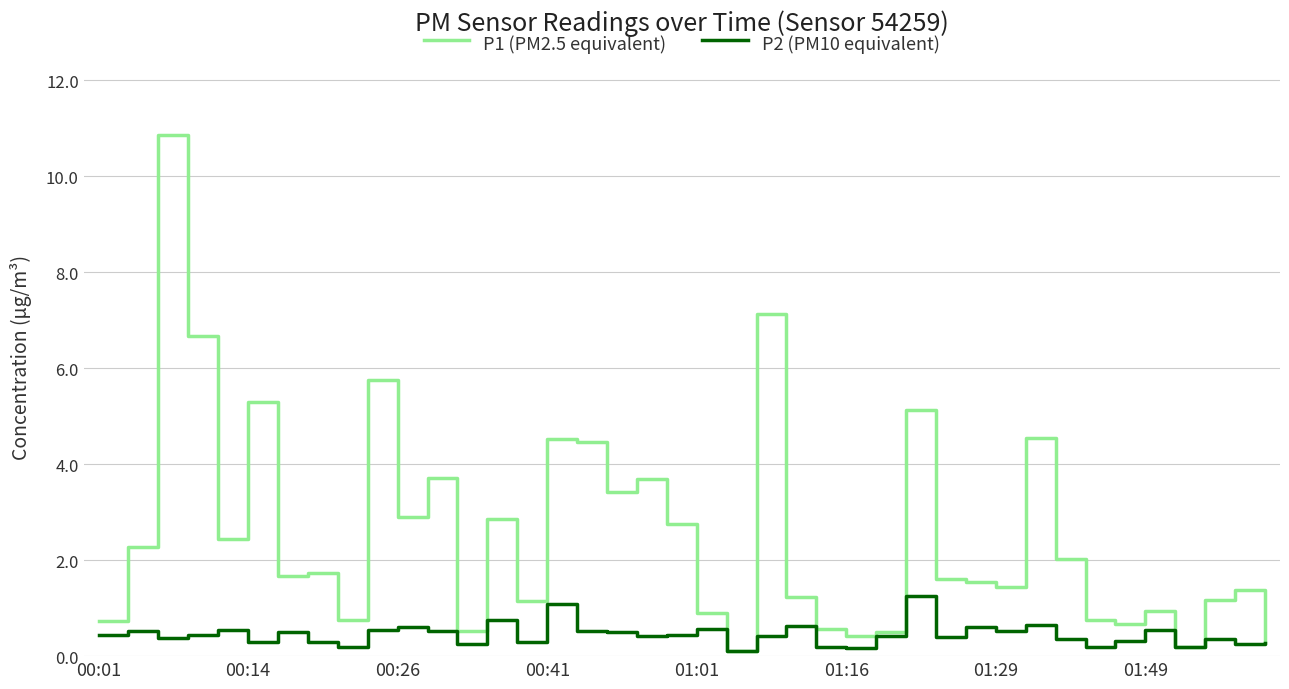

Rank the series by their average value, from highest to lowest.

P1 (PM2.5 equivalent), P2 (PM10 equivalent)